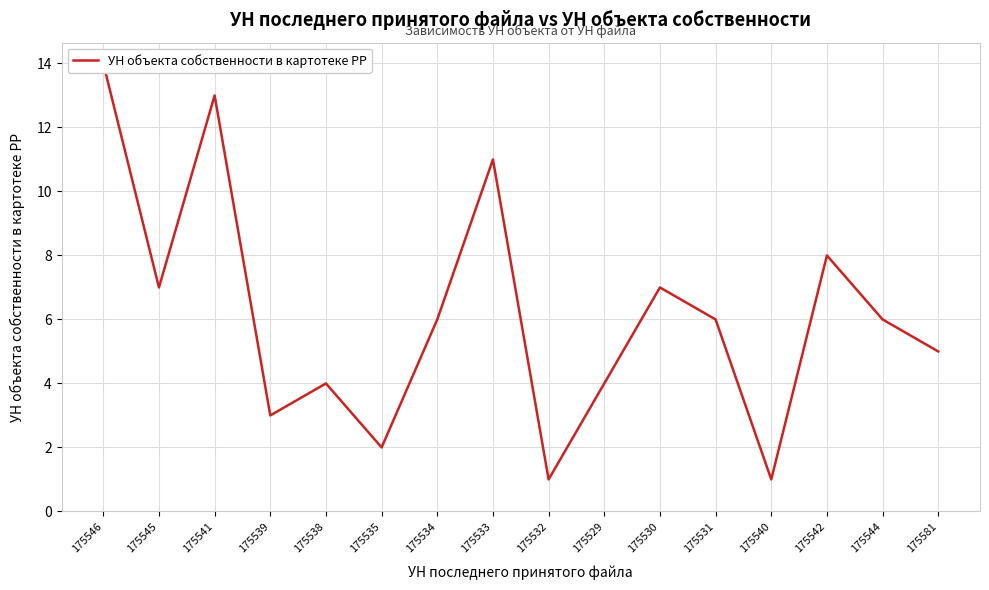

Where is the data nearest to the value 7?

175545